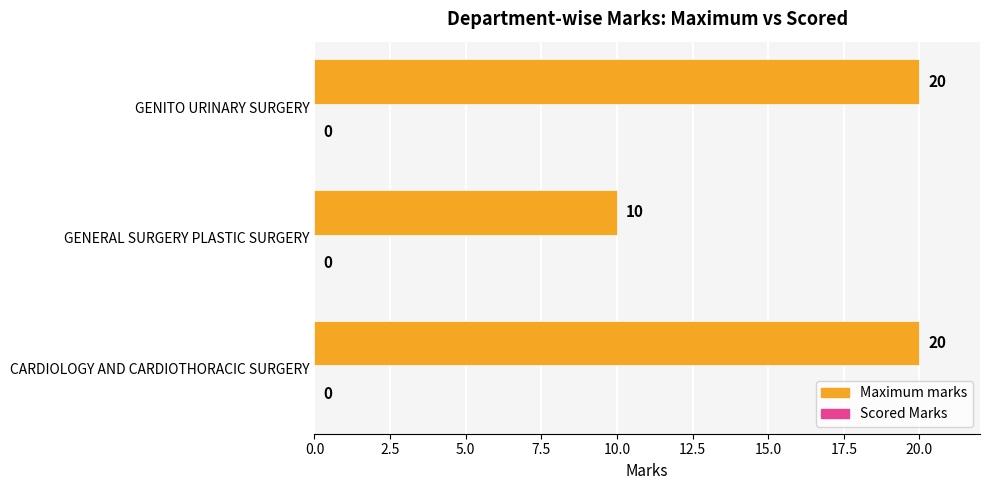

What is the maximum value shown in the chart?

20